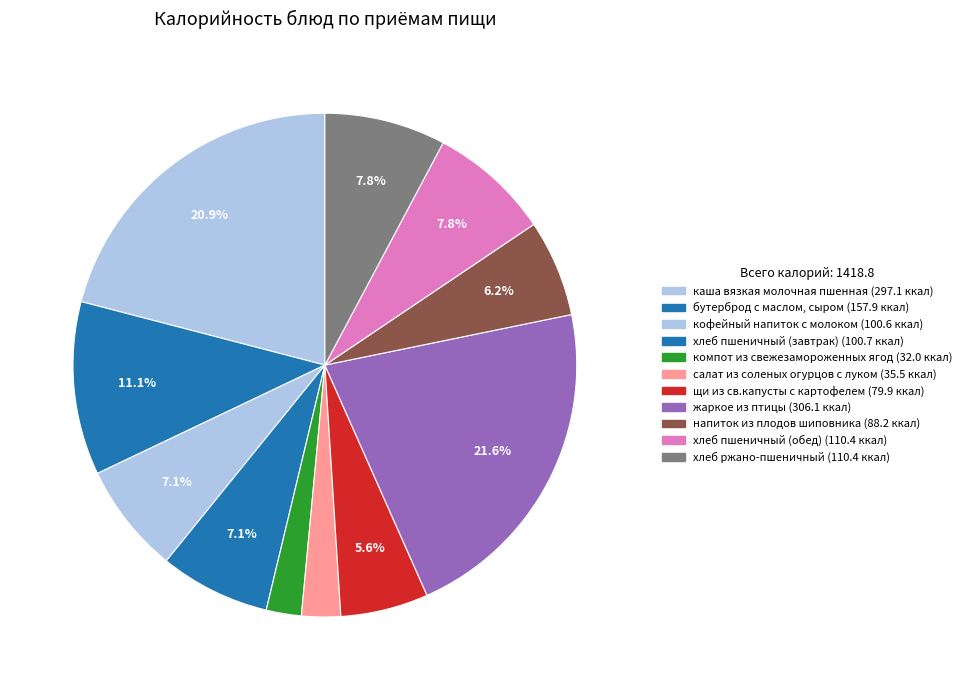

How many slices are in this pie chart?

11